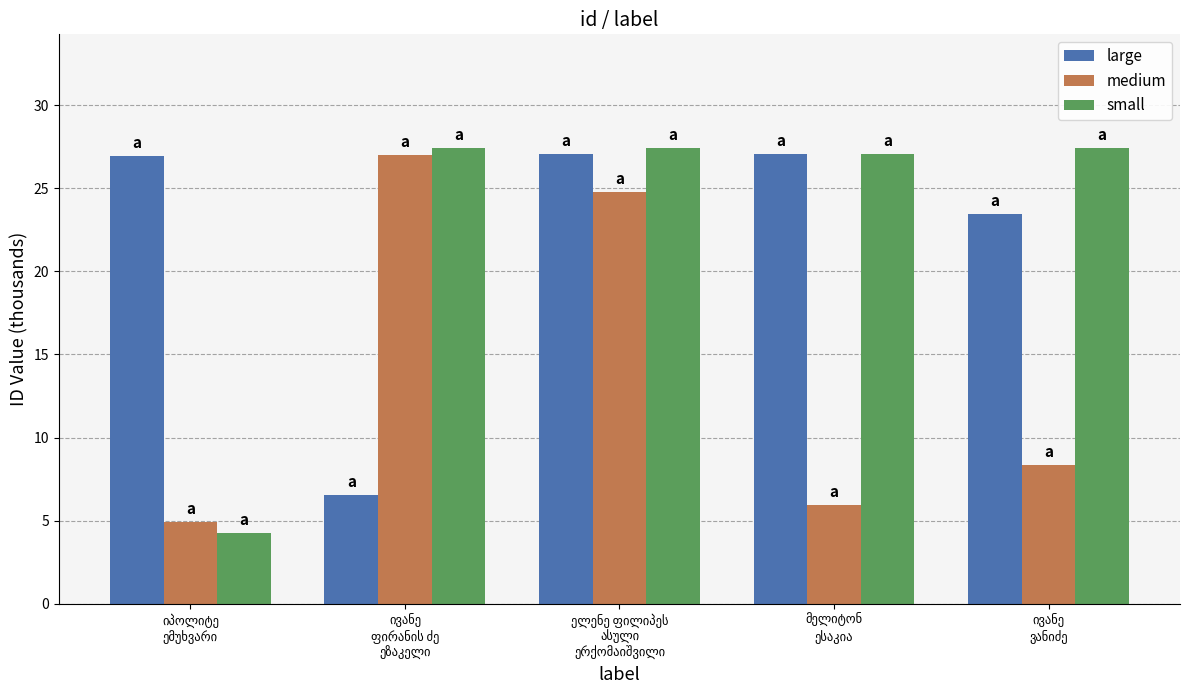

Which series has the widest spread of values?

small